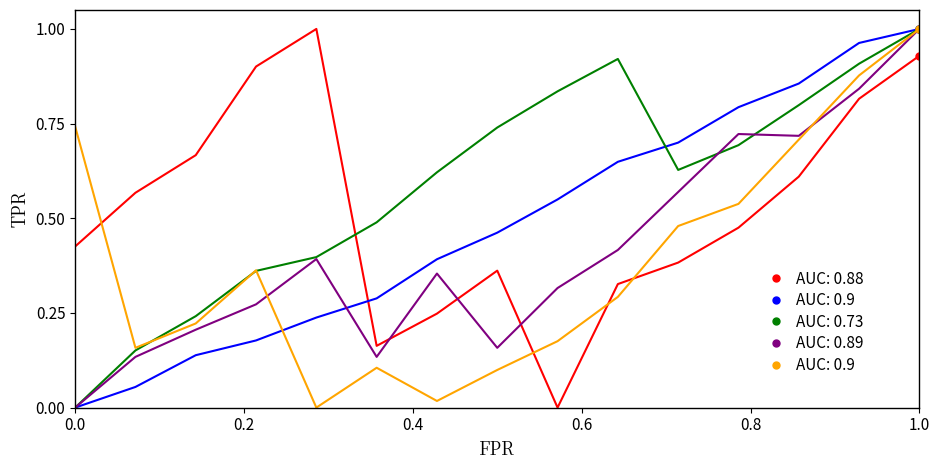

How many lines are shown in the chart?

5